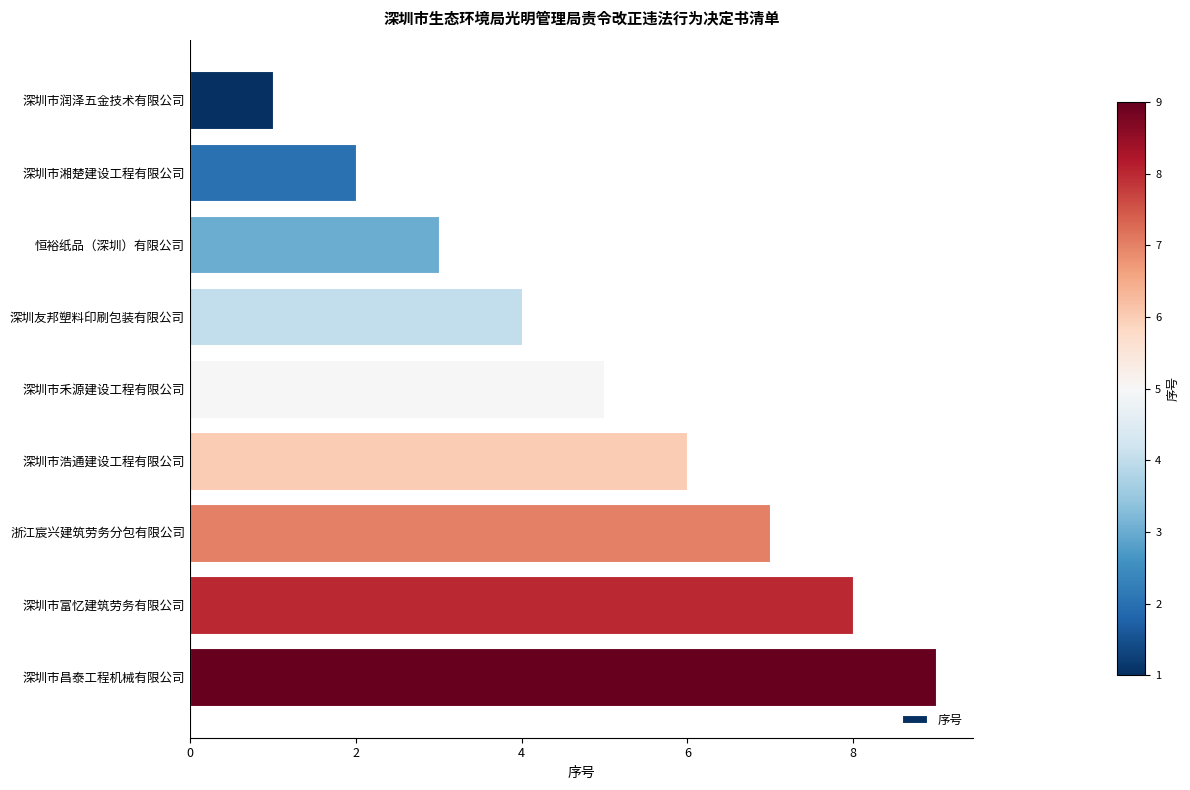

How many data points does each series have?

9